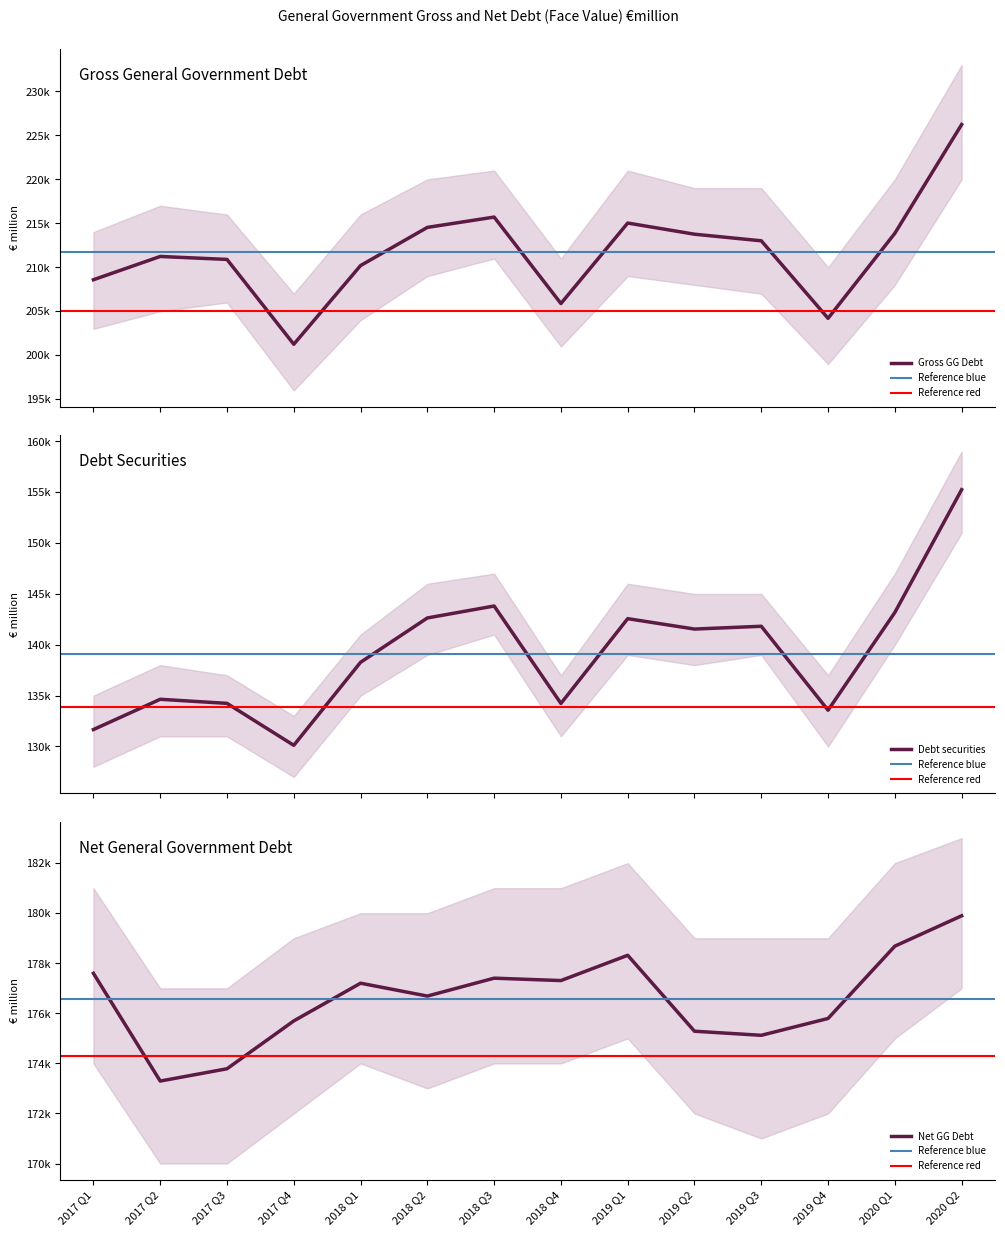

The value of Net GG Debt at 2017 Q3 is 173785. True or false?

True